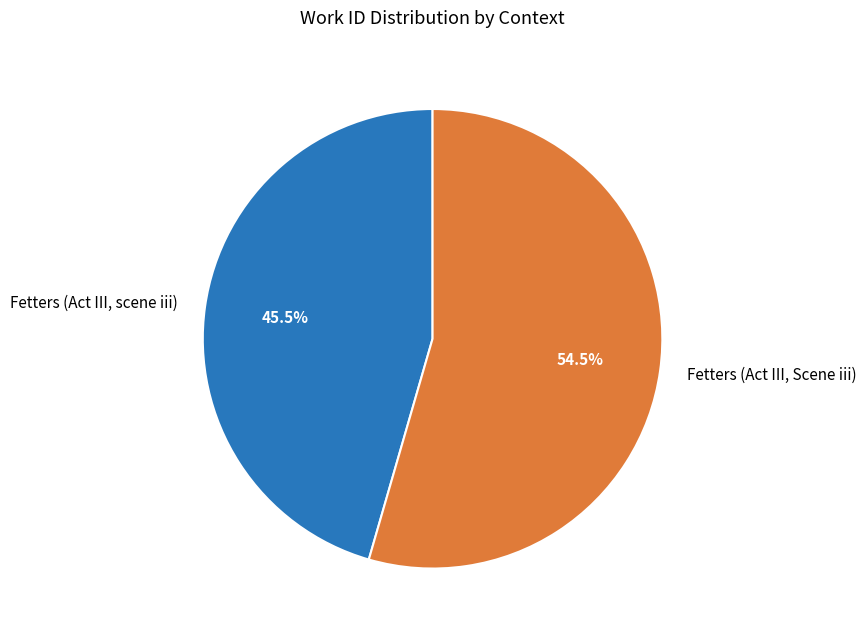

To the nearest percent, what is the average slice percentage?

50%